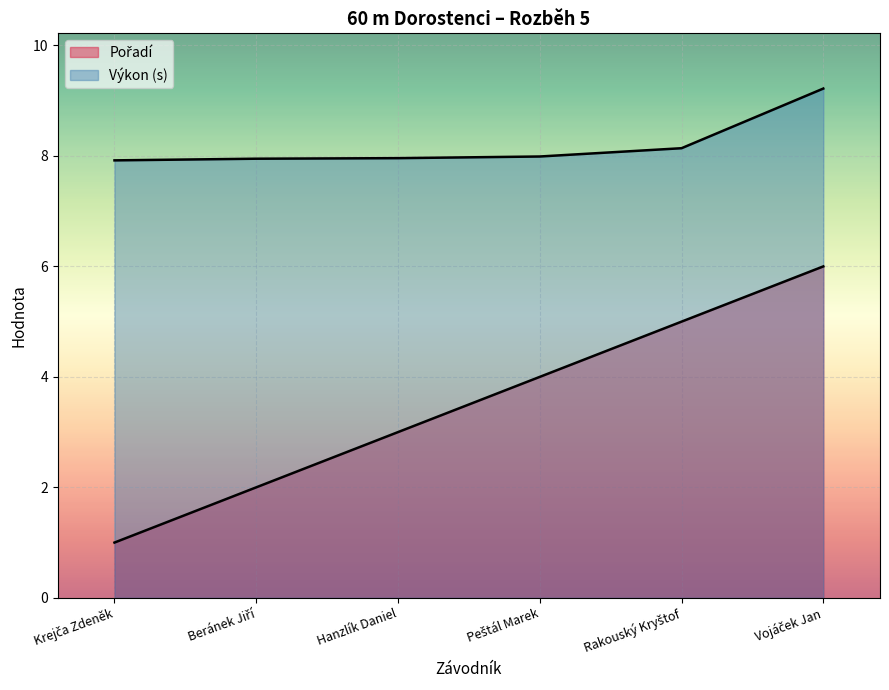

Reading right to left, list all the values displayed in this chart.

Pořadí: Vojáček Jan=6.0	Rakouský Kryštof=5.0	Peštál Marek=4.0	Hanzlík Daniel=3.0	Beránek Jiří=2.0	Krejča Zdeněk=1.0
Výkon: Vojáček Jan=9.2	Rakouský Kryštof=8.1	Peštál Marek=8.0	Hanzlík Daniel=8.0	Beránek Jiří=8.0	Krejča Zdeněk=7.9